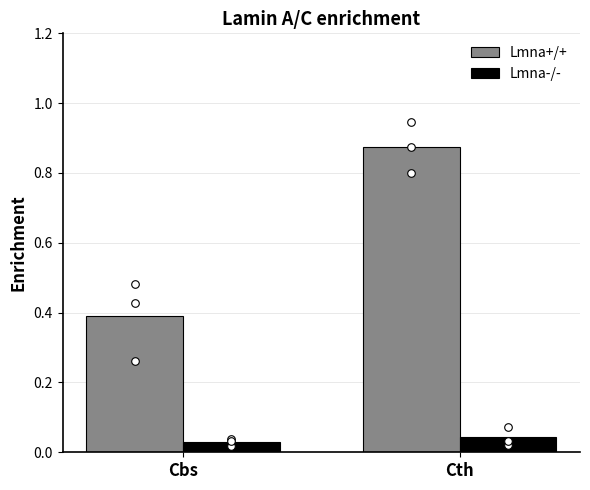

Which series reaches the maximum Y coordinate?

Lmna+/+